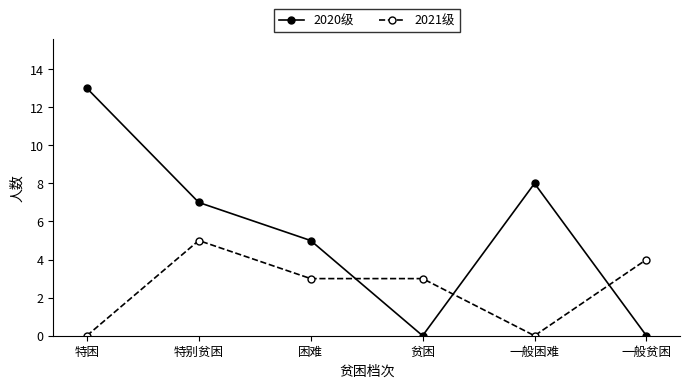

Where is the first local maximum for 2020级?

一般困难